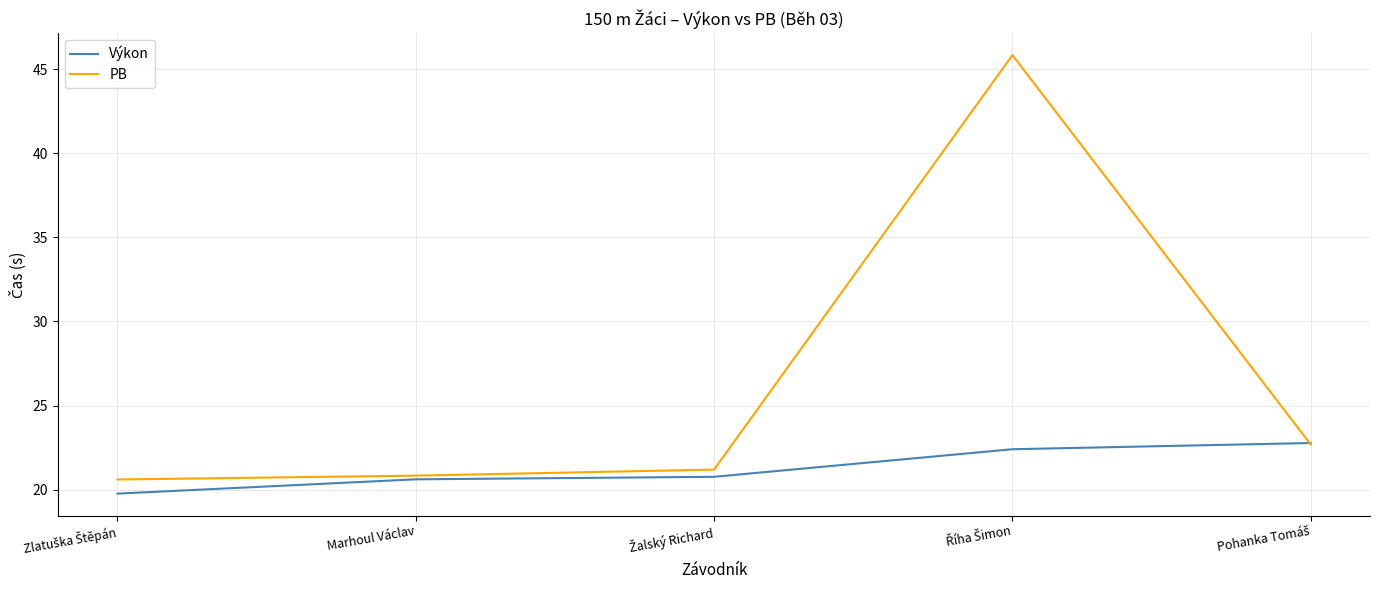

Does the chart have visible grid lines?

Yes